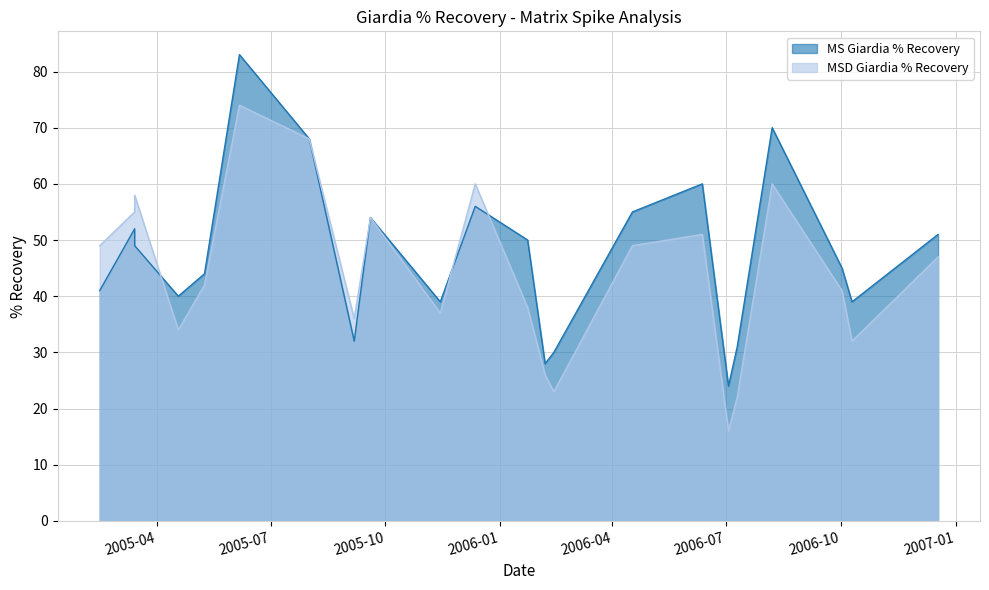

The MSD Giardia % Recovery series shows 41 at 2006-10-02. True or false?

True